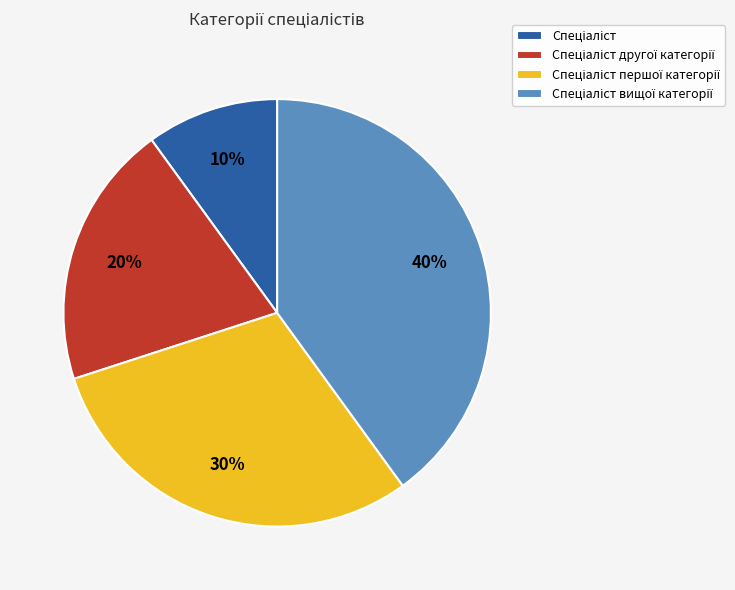

To the nearest percent, what is the average slice percentage?

25%